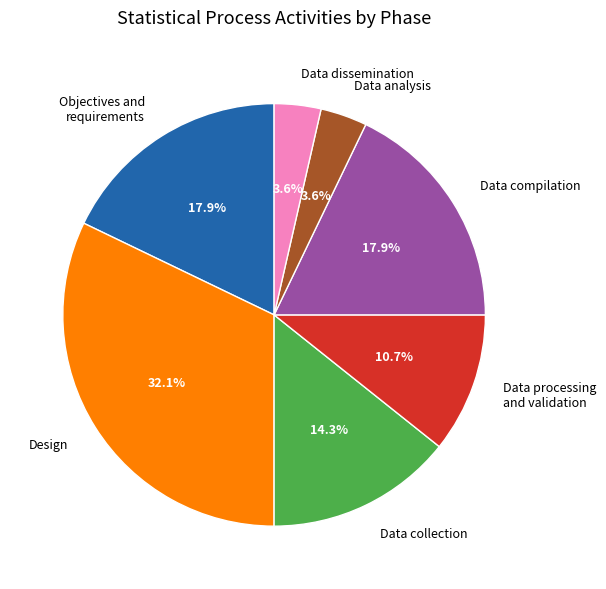

Do Data dissemination and Design together represent more than half of the pie?

No